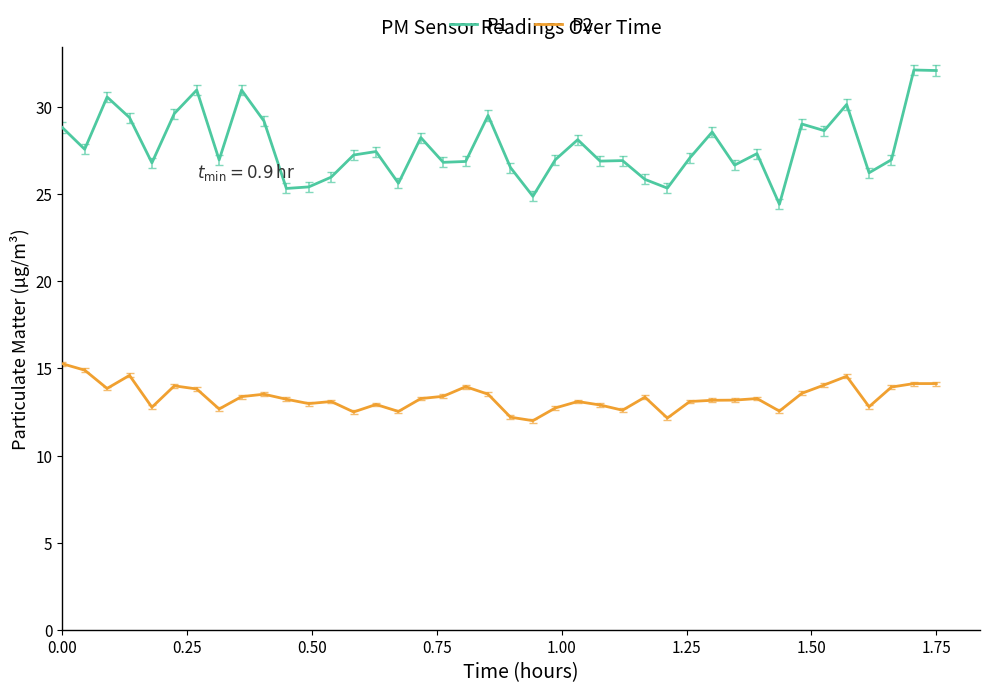

Which series has the largest total across all categories?

P1